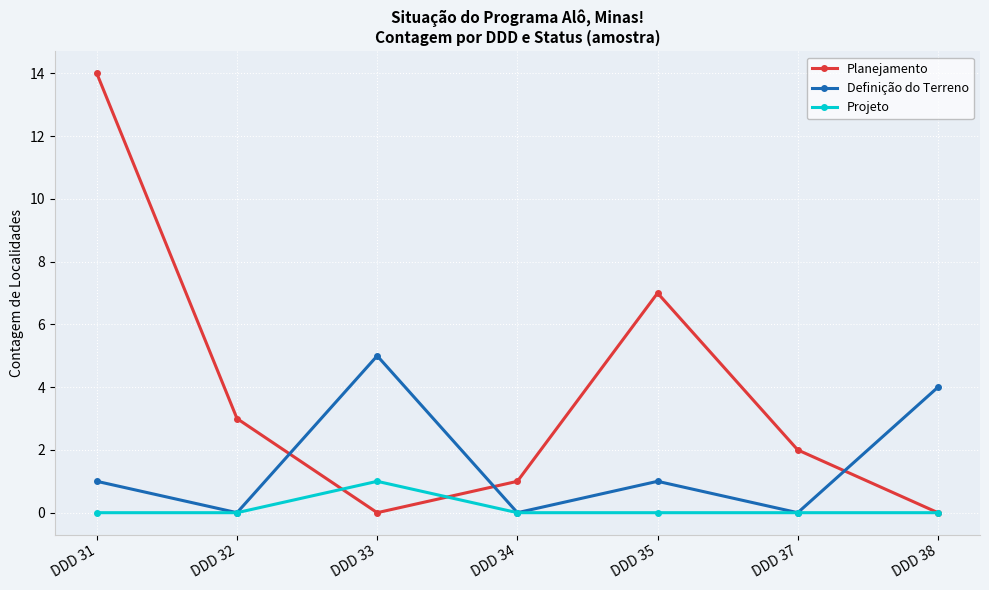

What is the maximum value for Projeto?

1